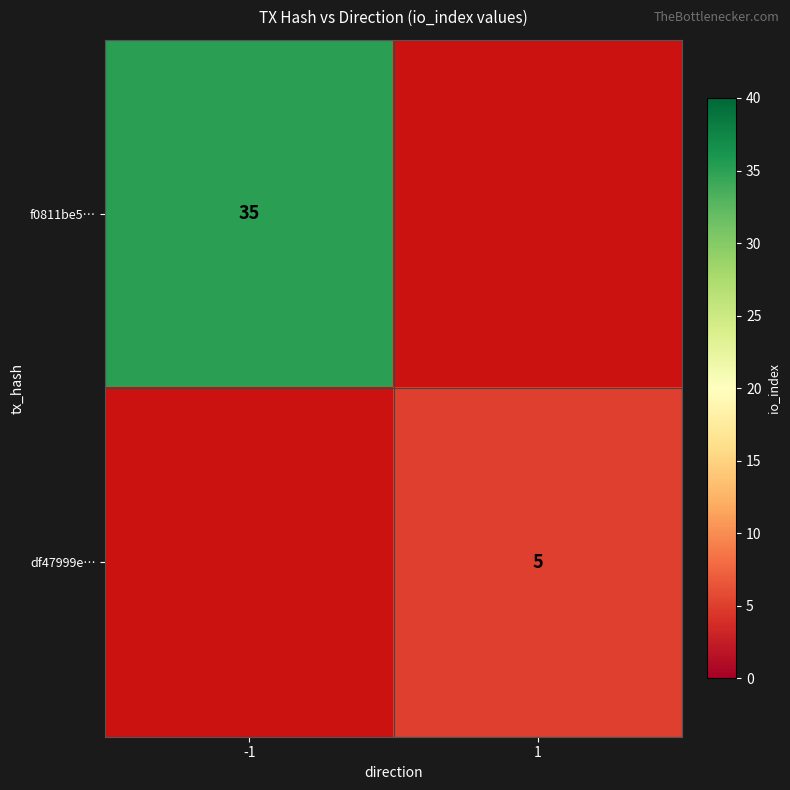

The value of df47999e… at 1 is 7. True or false?

False